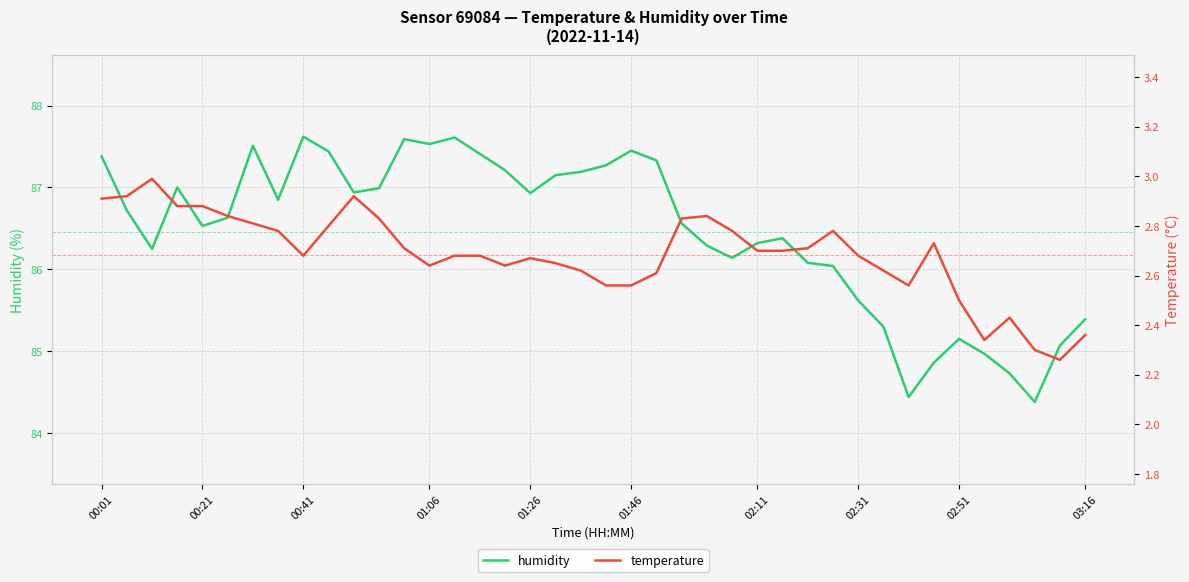

The humidity series shows 87.5 at 01:06. True or false?

True